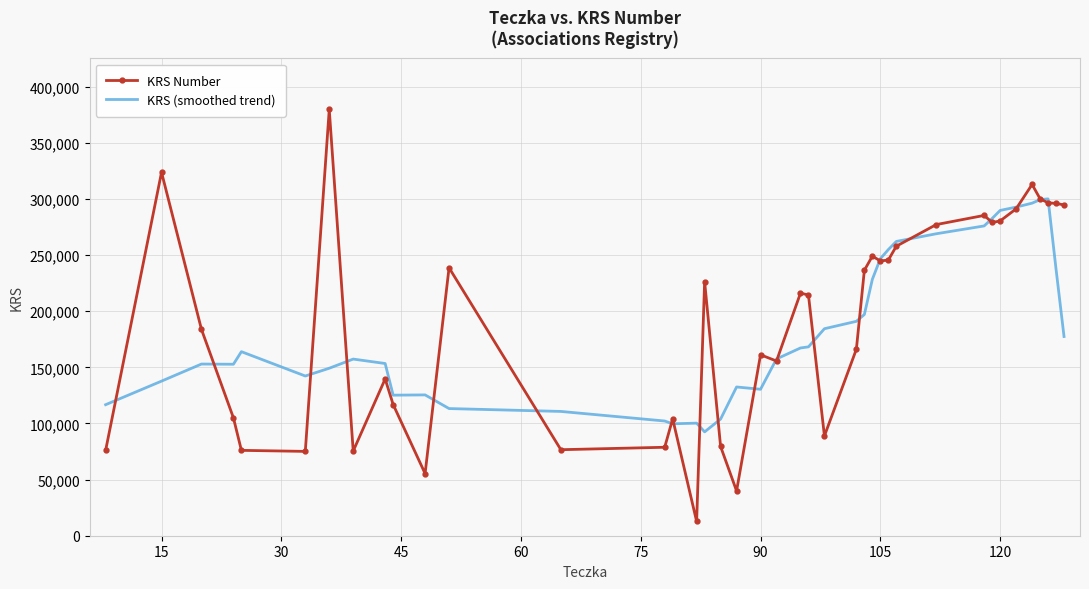

What is the greatest value displayed?

379779.0